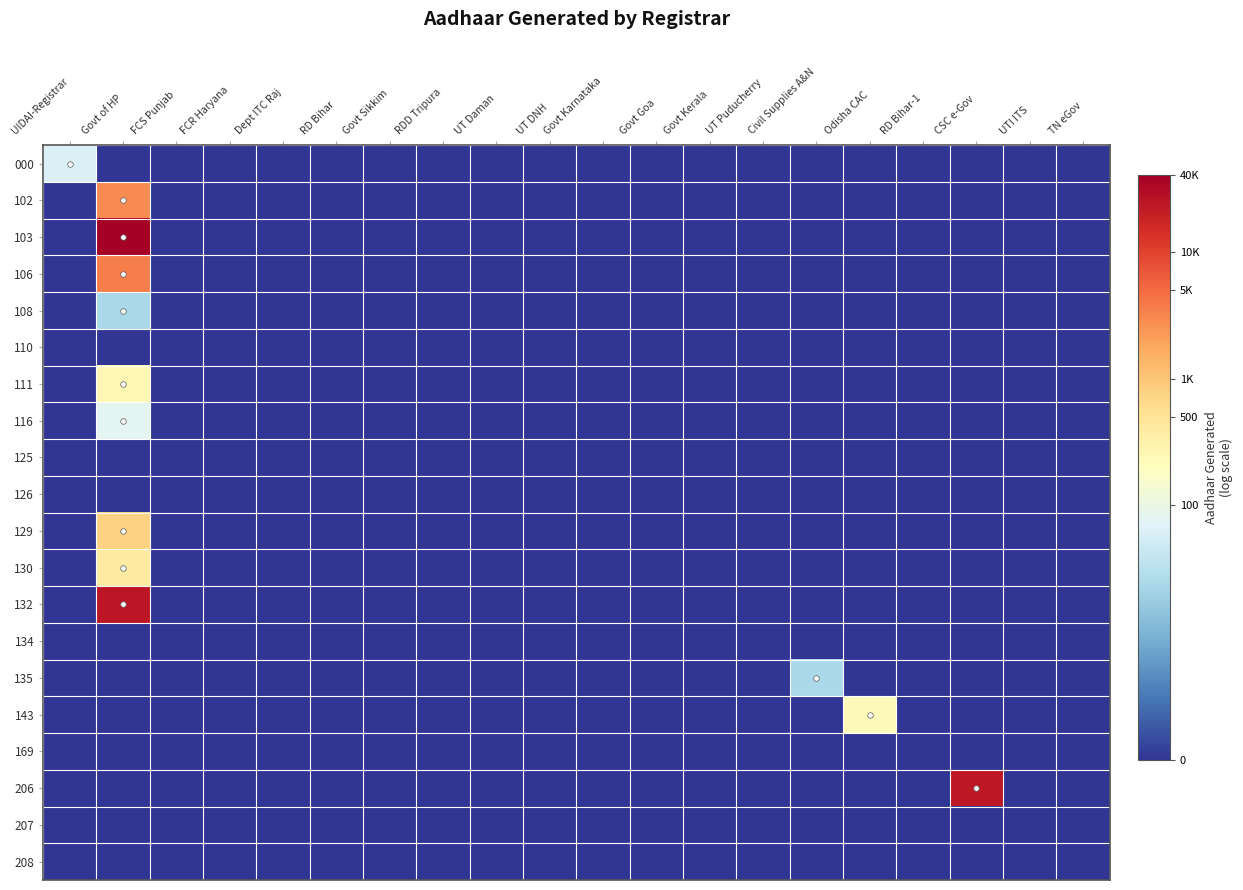

Which series has the largest range (max minus min)?

103